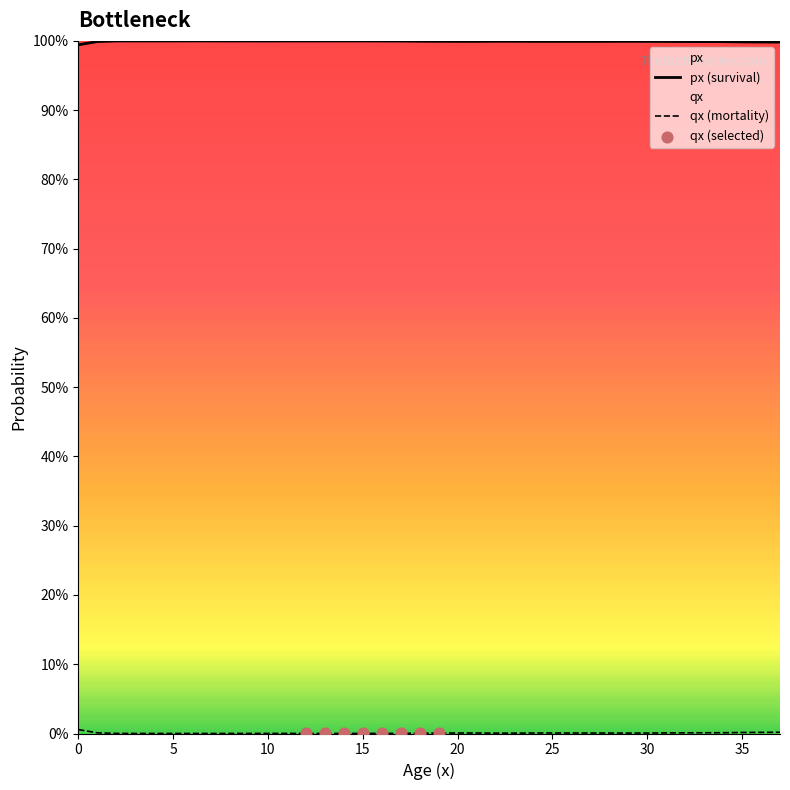

Is the value of px at 20 greater than the value of qx at 32?

Yes